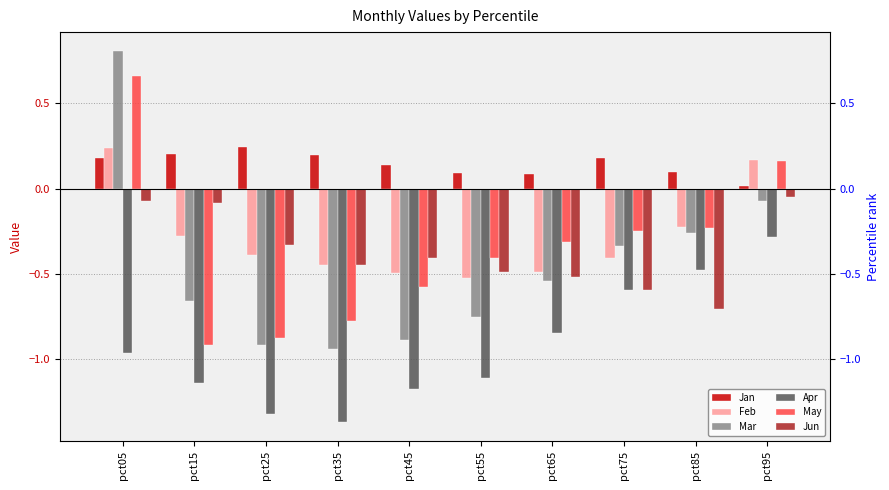

Where is Mar nearest to the value 0?

pct95